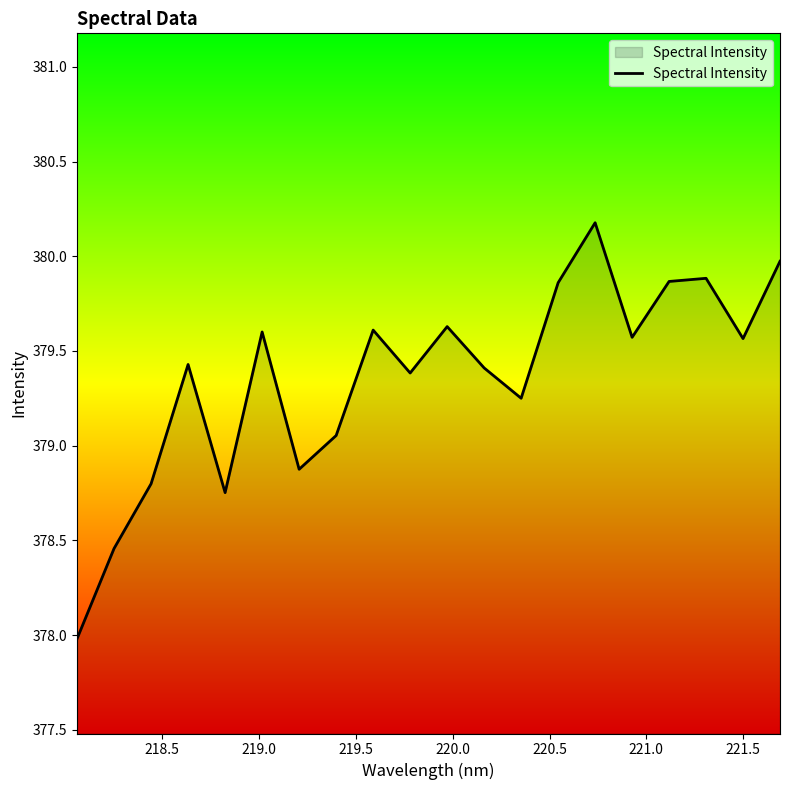

What is the difference between the maximum and minimum values?

2.2